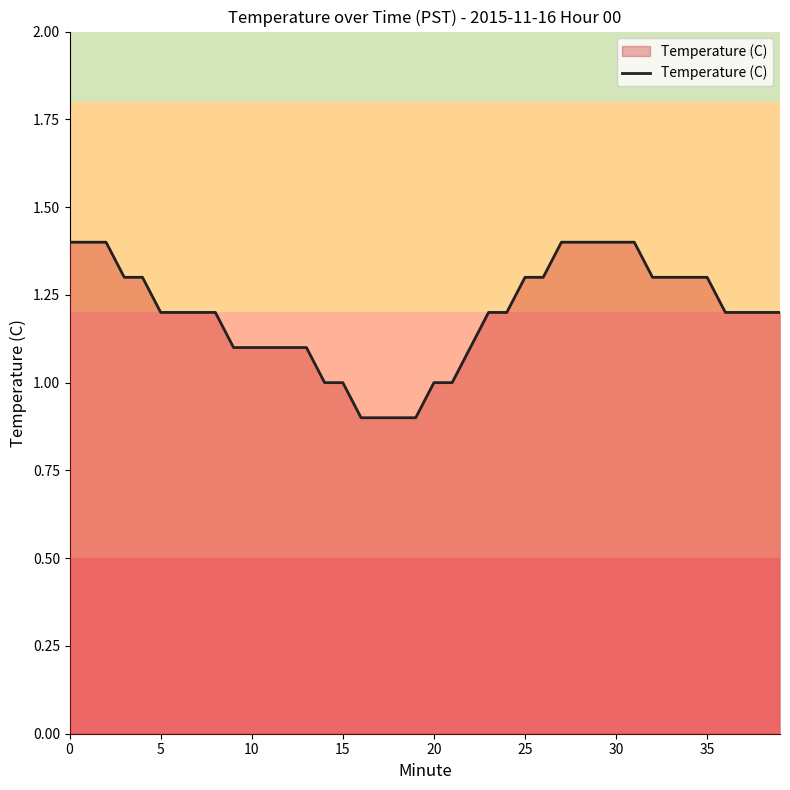

What is the maximum value shown in the chart?

1.4